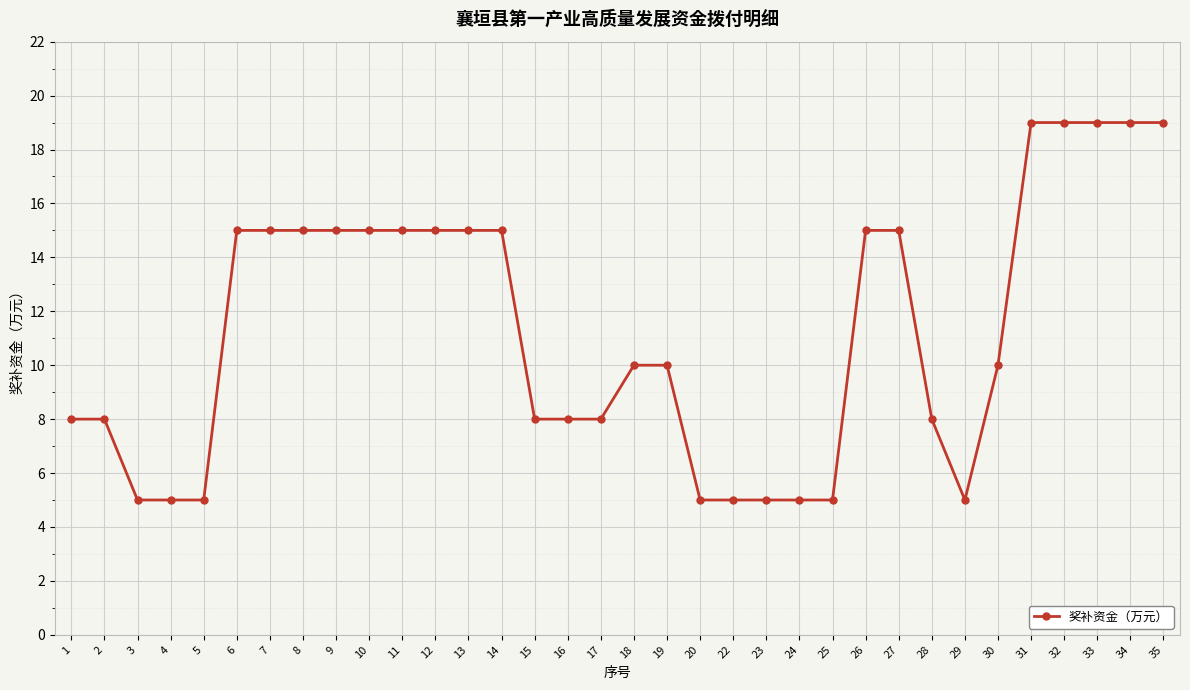

What is the maximum value shown in the chart?

19